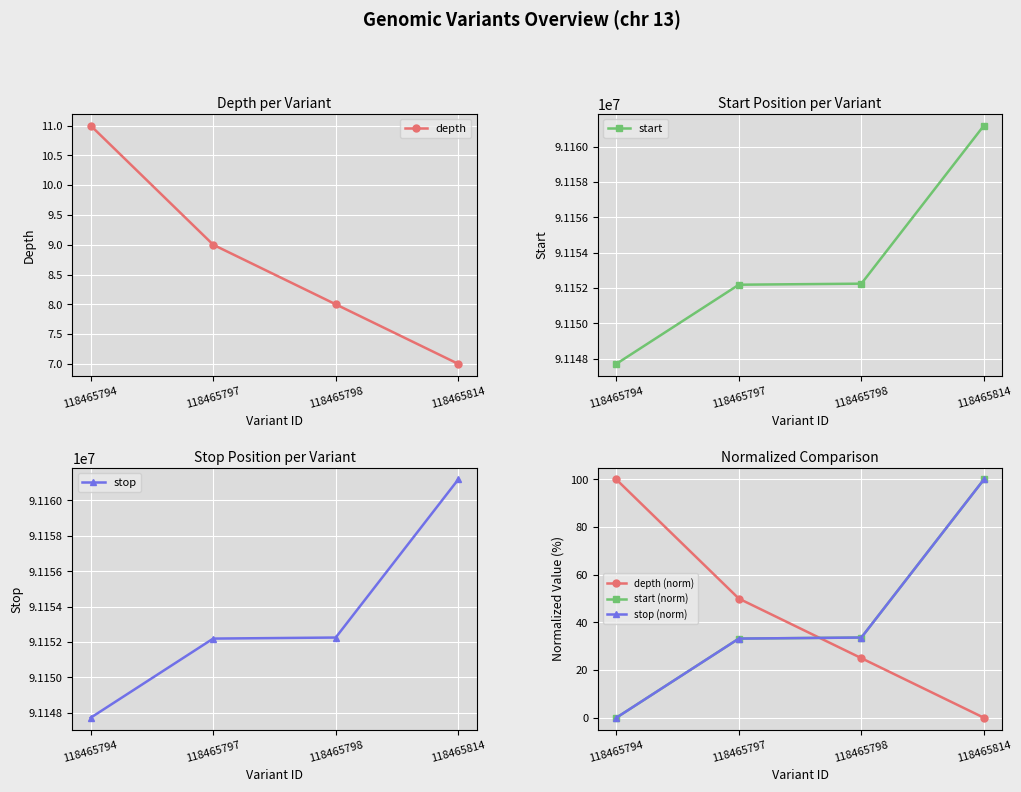

Is it true that depth (norm) equals 42.4 at 118465798?

False